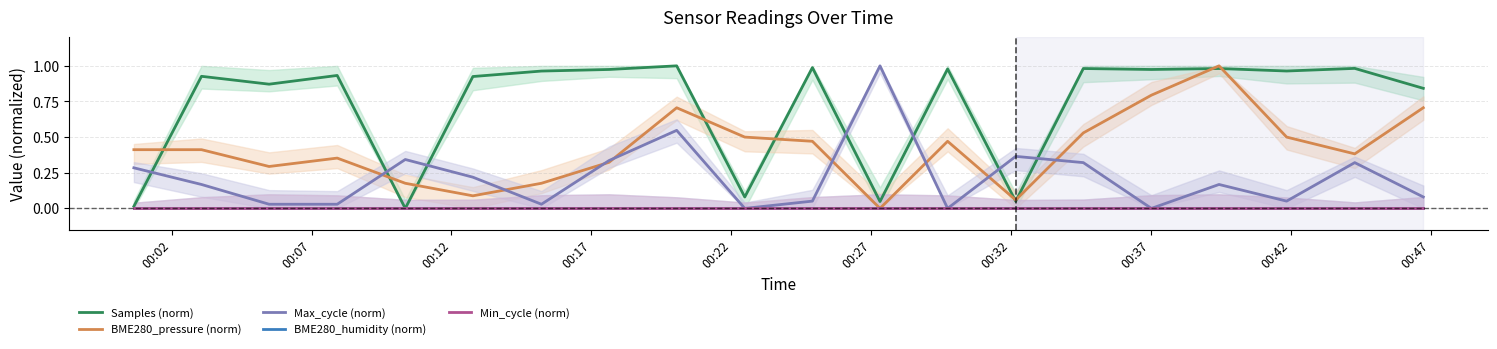

True or false: Samples (norm) and BME280_humidity (norm) intersect in this chart.

False